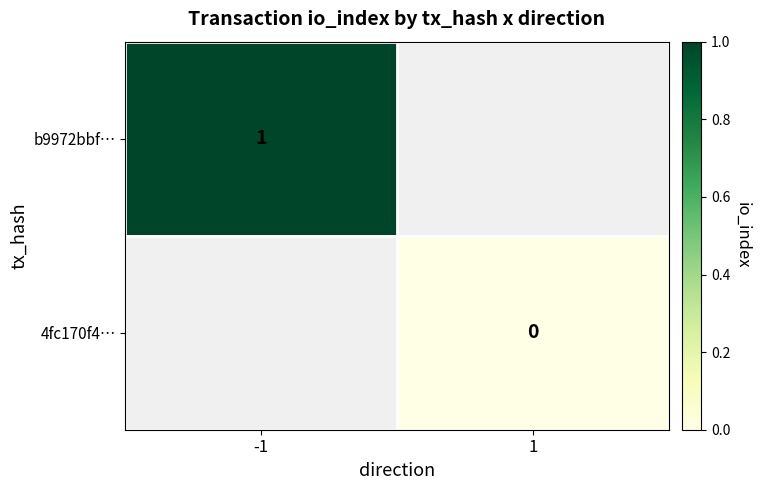

Which series has the largest range (max minus min)?

b9972bbf…